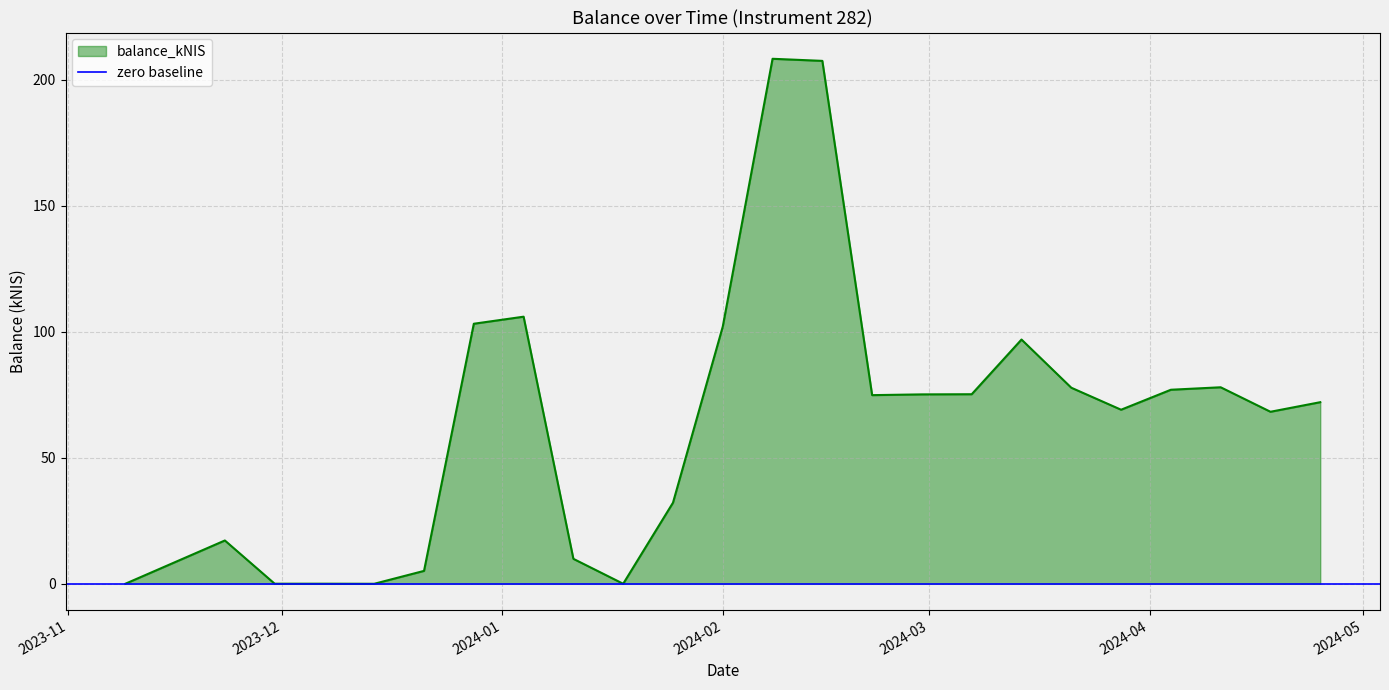

What is the sum of all values?

1556.3